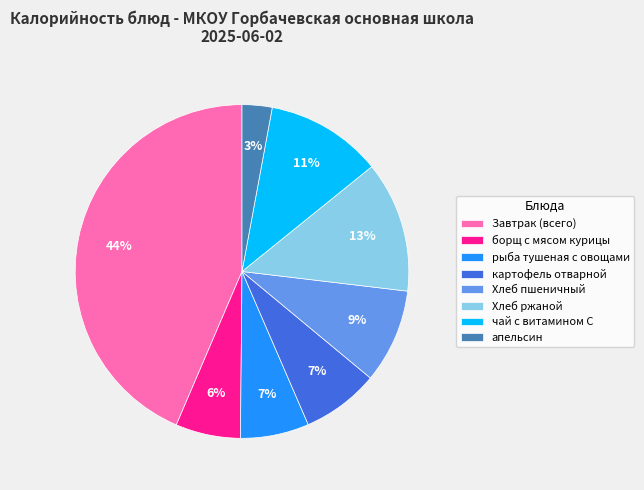

To the nearest percent, what is the combined percentage of Хлеб ржаной and чай с витамином С?

24%